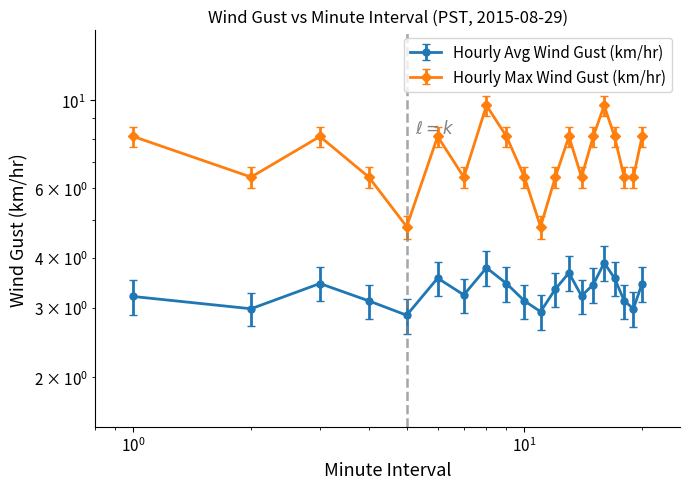

In Hourly Max Wind Gust (km/hr), how many points are higher than both neighbors (excluding endpoints)?

5